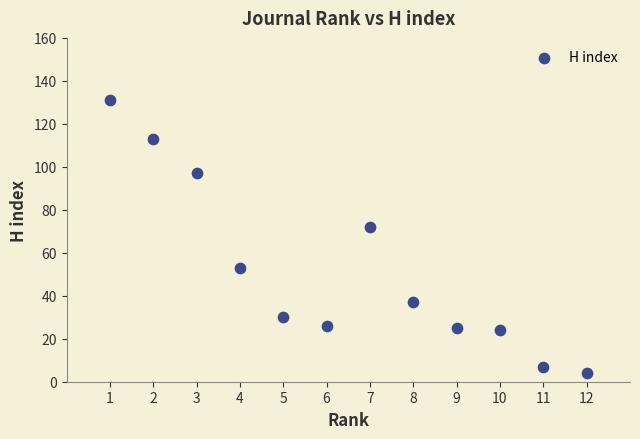

What Y value in the scatter plot is closest to 67?

72